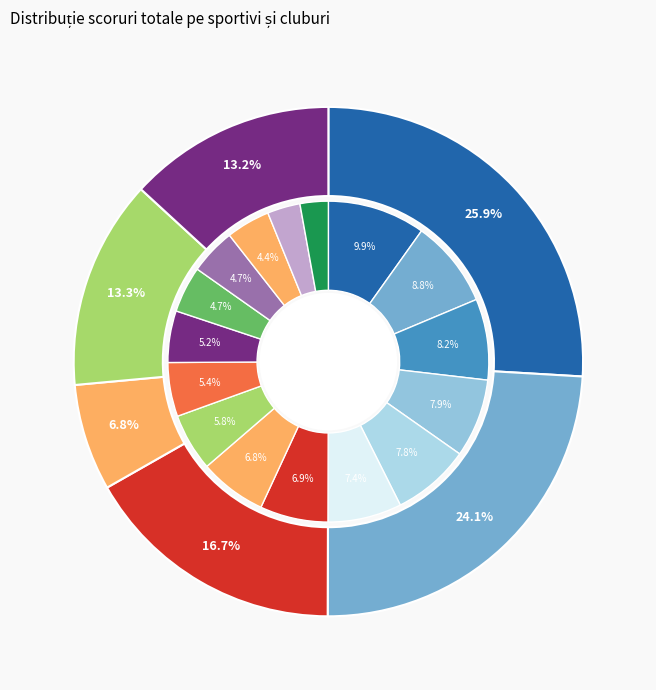

To the nearest percent, what is the combined percentage of POPA AUREL and FURJES TIBERIU?

11%